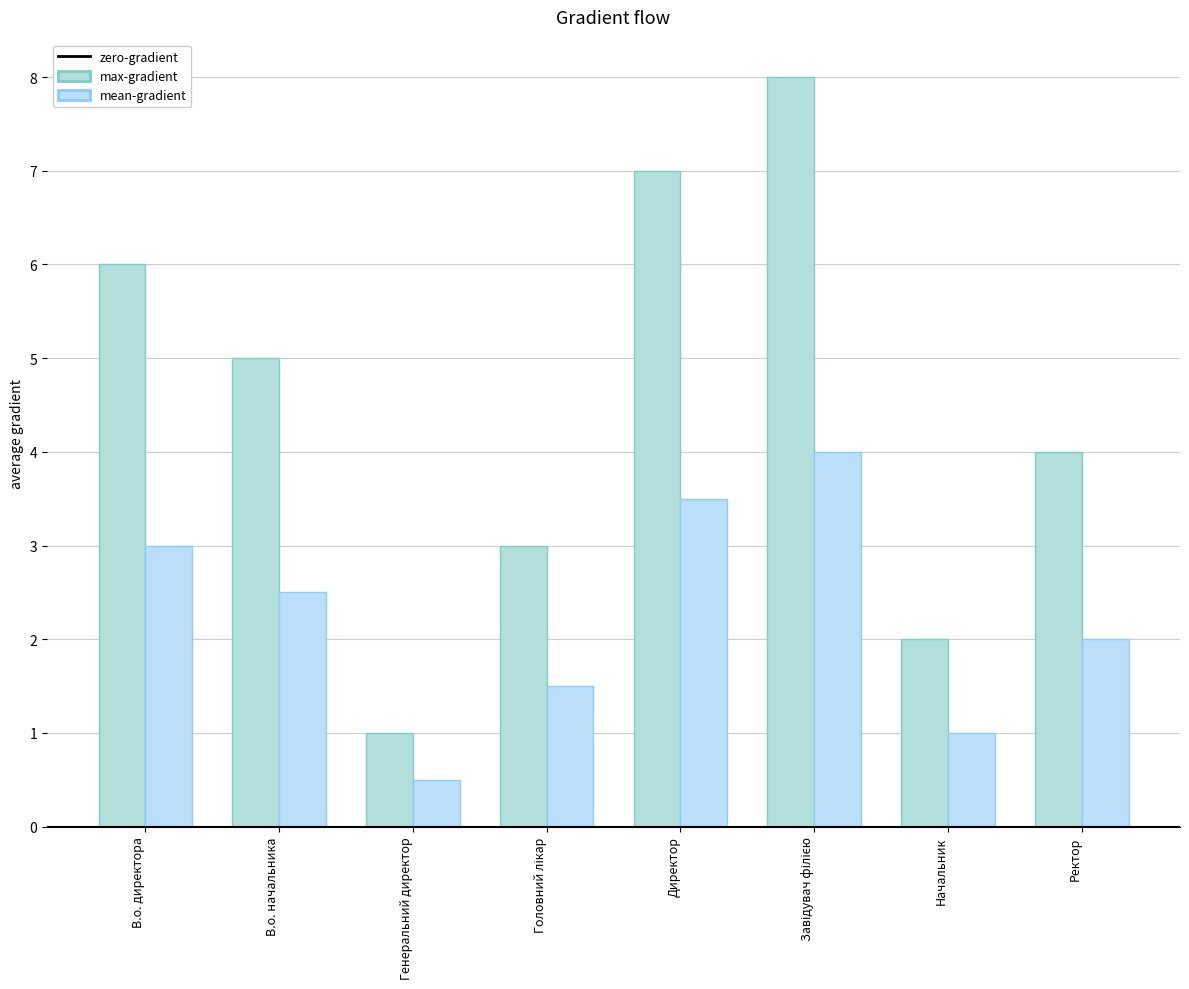

How many bars are there in each group?

2